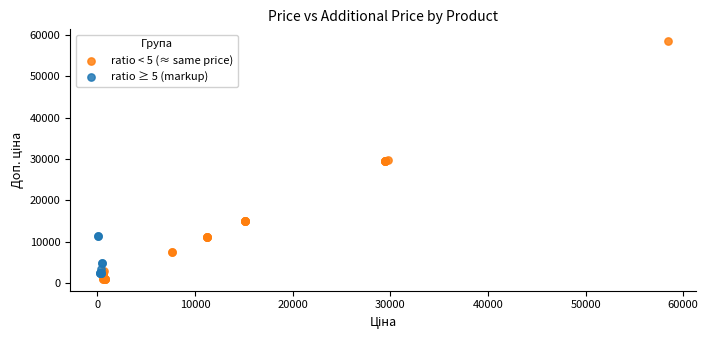

Which series contains the highest Y value?

ratio < 5 (≈ same price)